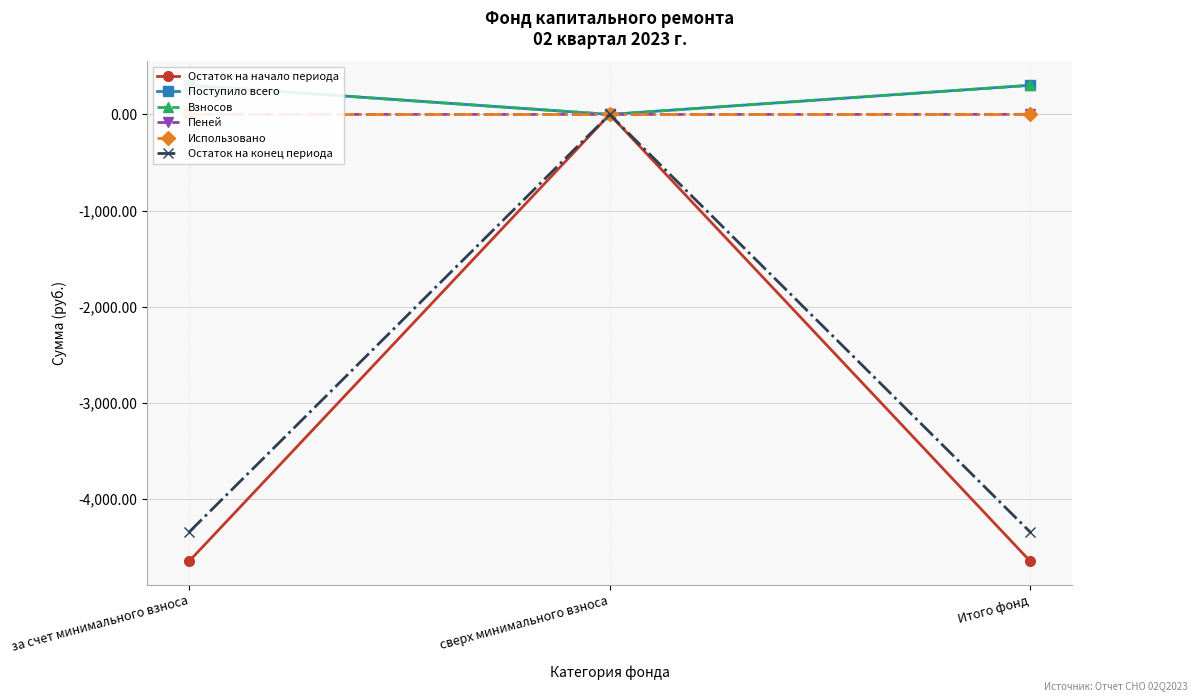

What is the value of the Взносов point at the 3rd from the left?

302.8